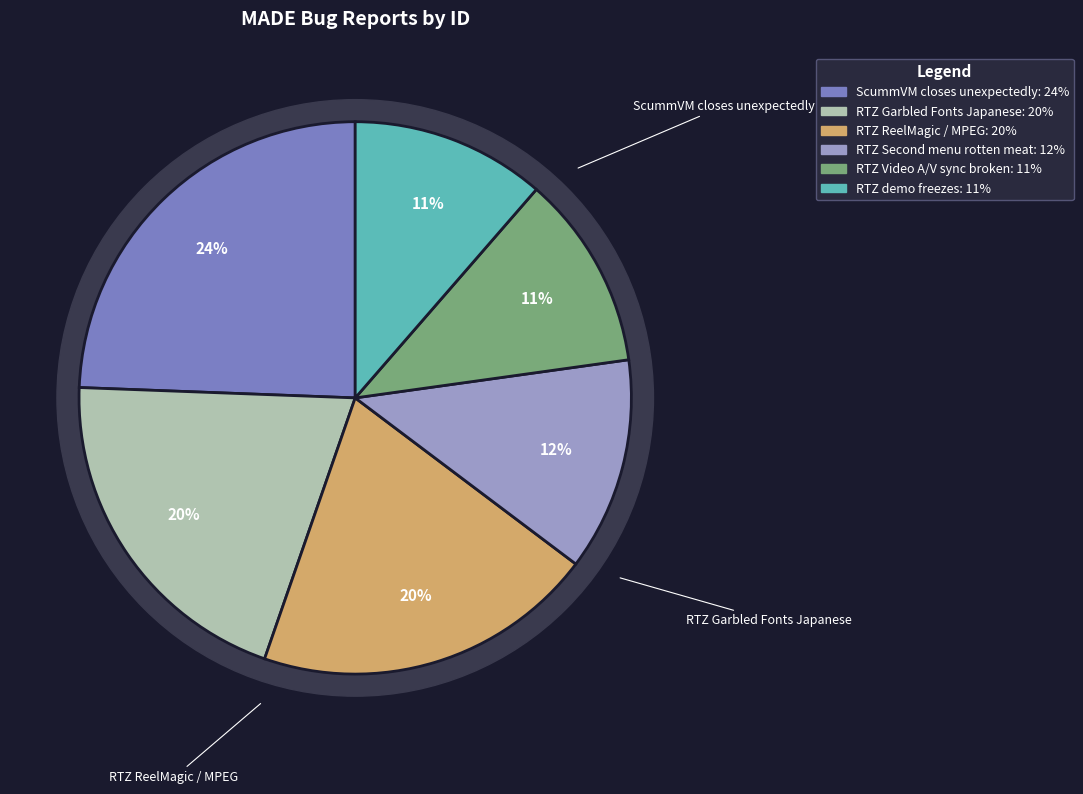

The RTZ ReelMagic / MPEG slice represents 6% of the pie. True or false?

False